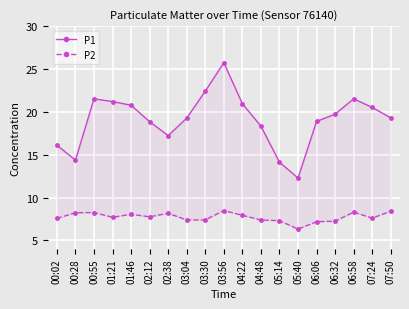

What is the sum of the P1 values at 03:04 and 06:32?

39.0